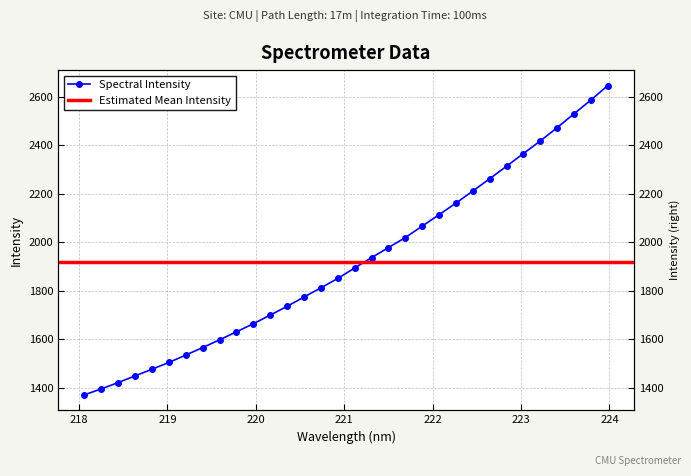

True or false: the data shows 624.9 at 15.

False